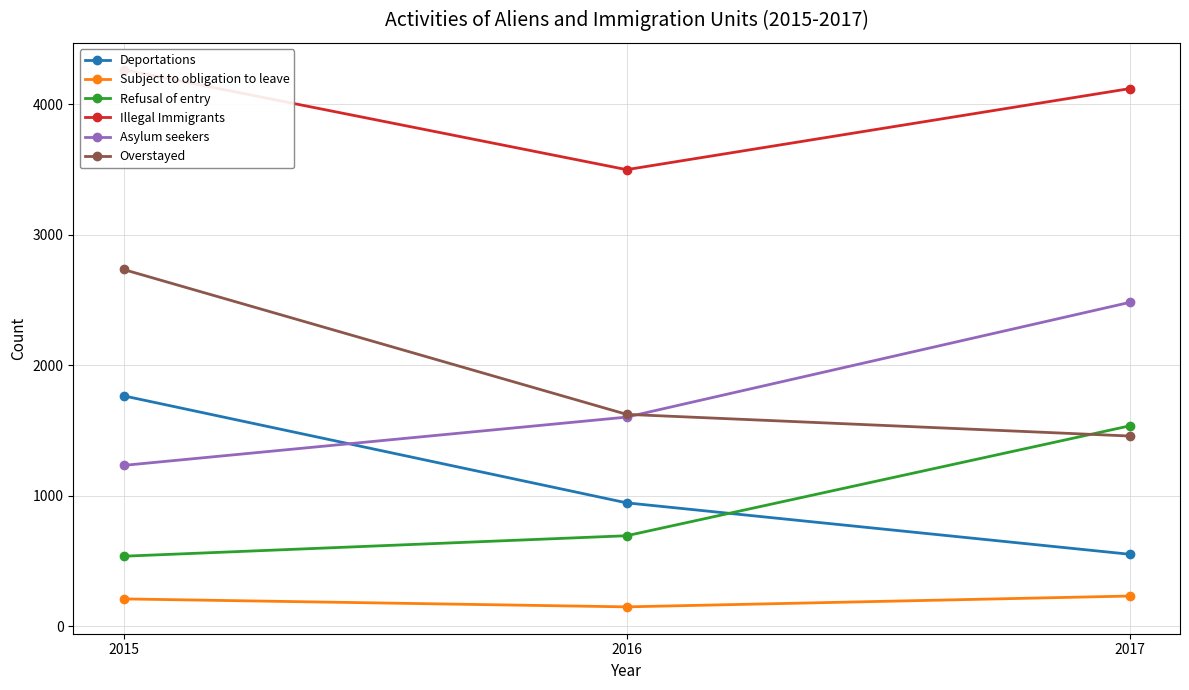

List the series in order of their peak value, lowest first.

Subject to obligation to leave, Refusal of entry, Deportations, Asylum seekers, Overstayed, Illegal Immigrants